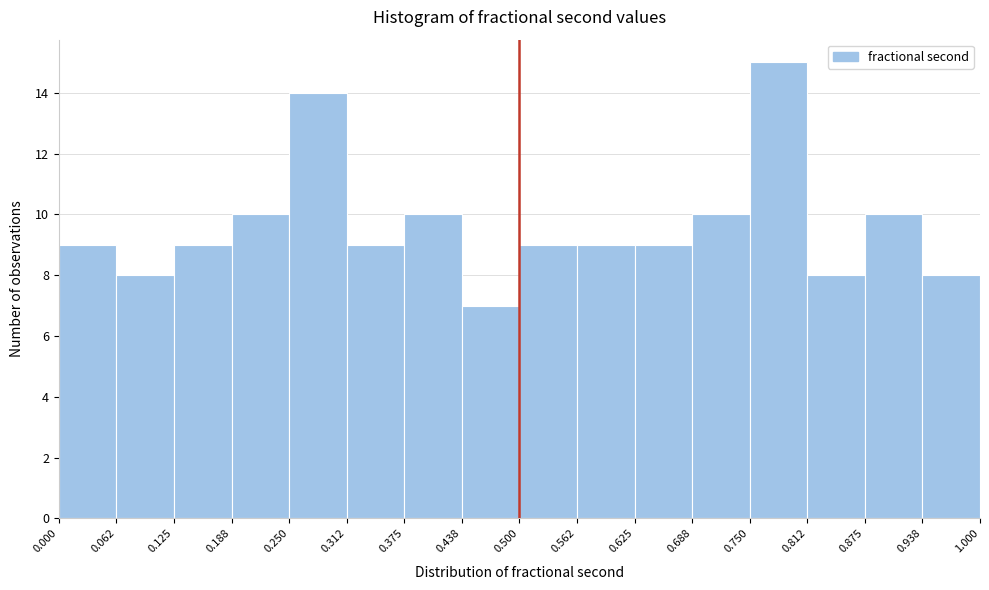

Reading left to right, transcribe this chart: for each bar, give the range it covers on the x-axis and its height. The values are not printed on the chart, so give them approximately, as read against the axis.

0.000 to 0.062: 9
0.062 to 0.125: 8
0.125 to 0.188: 9
0.188 to 0.250: 10
0.250 to 0.312: 14
0.312 to 0.375: 9
0.375 to 0.438: 10
0.438 to 0.500: 7
0.500 to 0.562: 9
0.562 to 0.625: 9
0.625 to 0.688: 9
0.688 to 0.750: 10
0.750 to 0.812: 15
0.812 to 0.875: 8
0.875 to 0.938: 10
0.938 to 1.000: 8